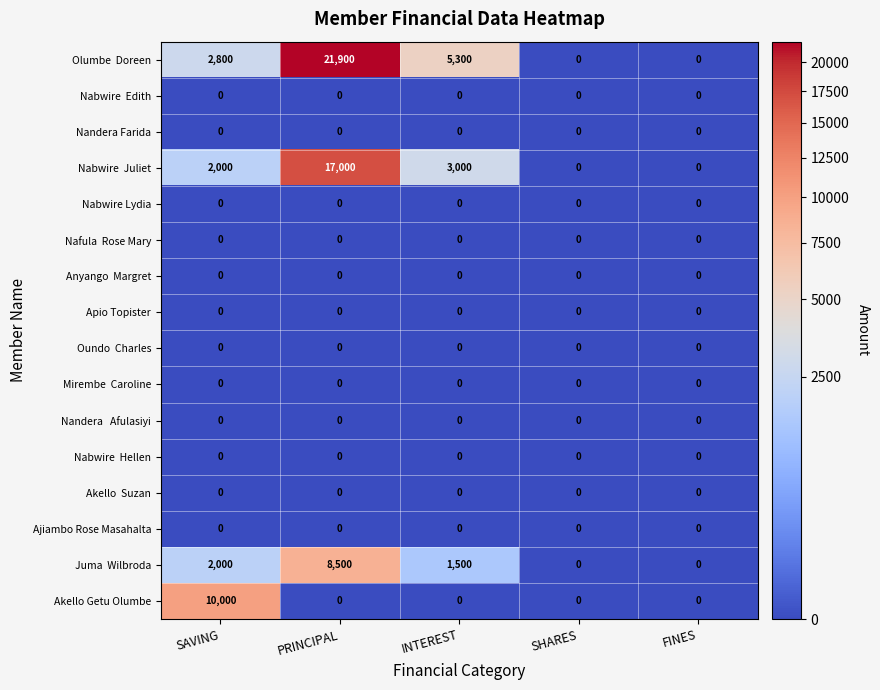

What is the spread (max minus min) of values at SAVING?

10000